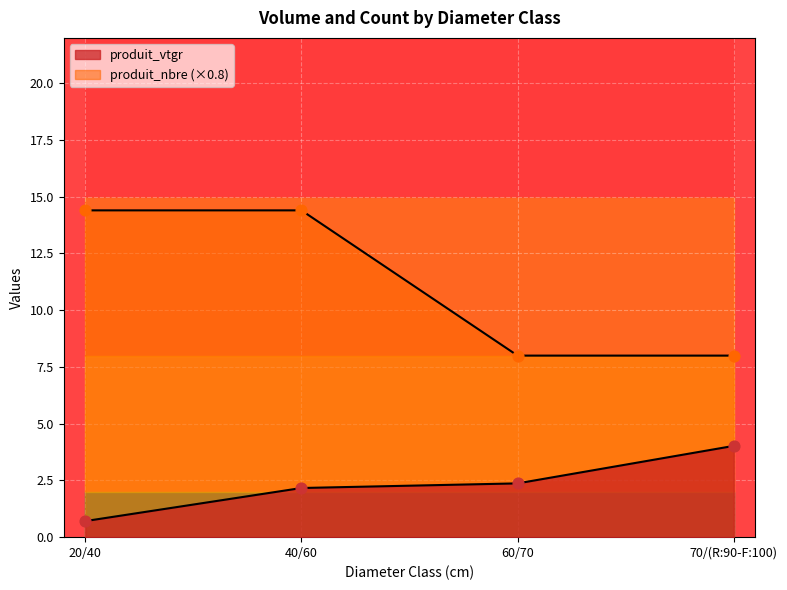

Which series contains the lowest Y value?

produit_vtgr